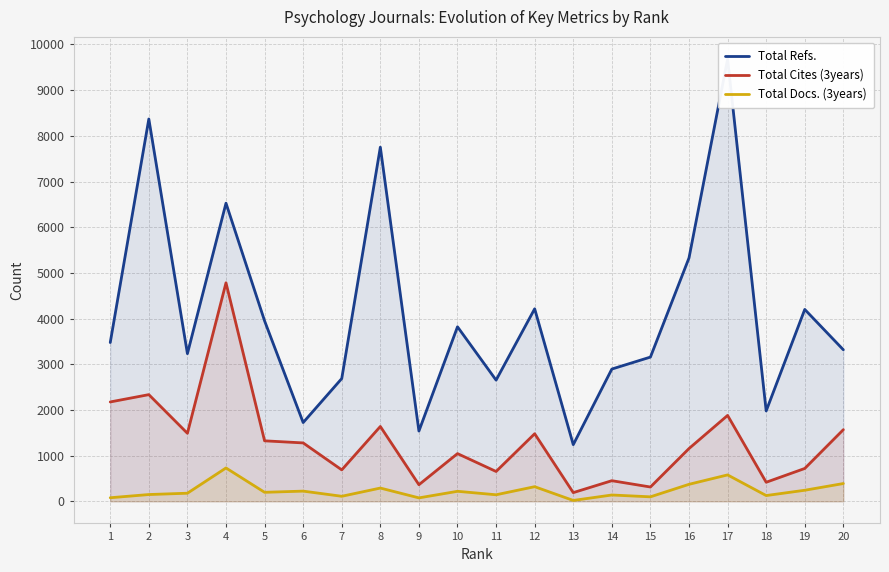

Which label corresponds to the largest value in the chart?

17